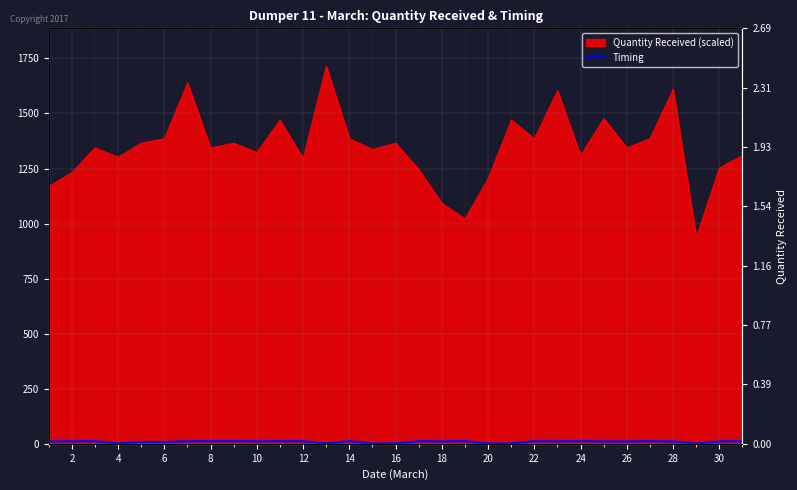

Does the chart display data point markers on the line(s)?

No